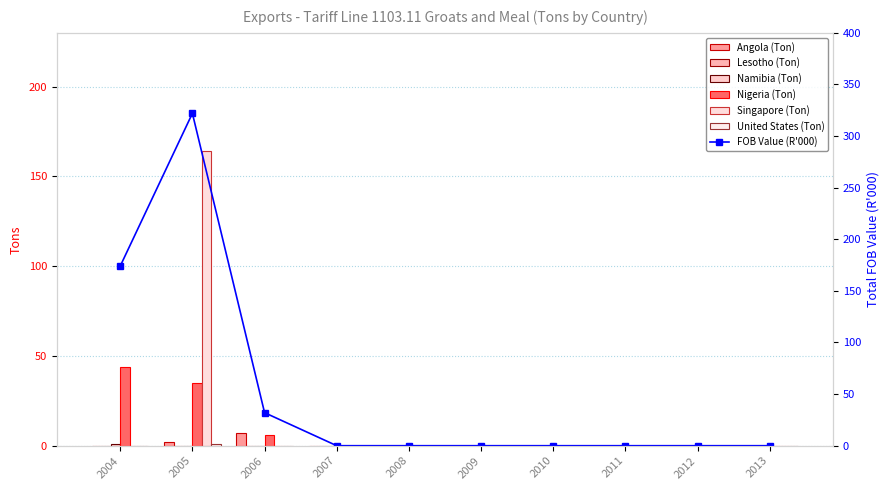

What is the sum of the Nigeria (Ton) values at 2005 and 2012?

35